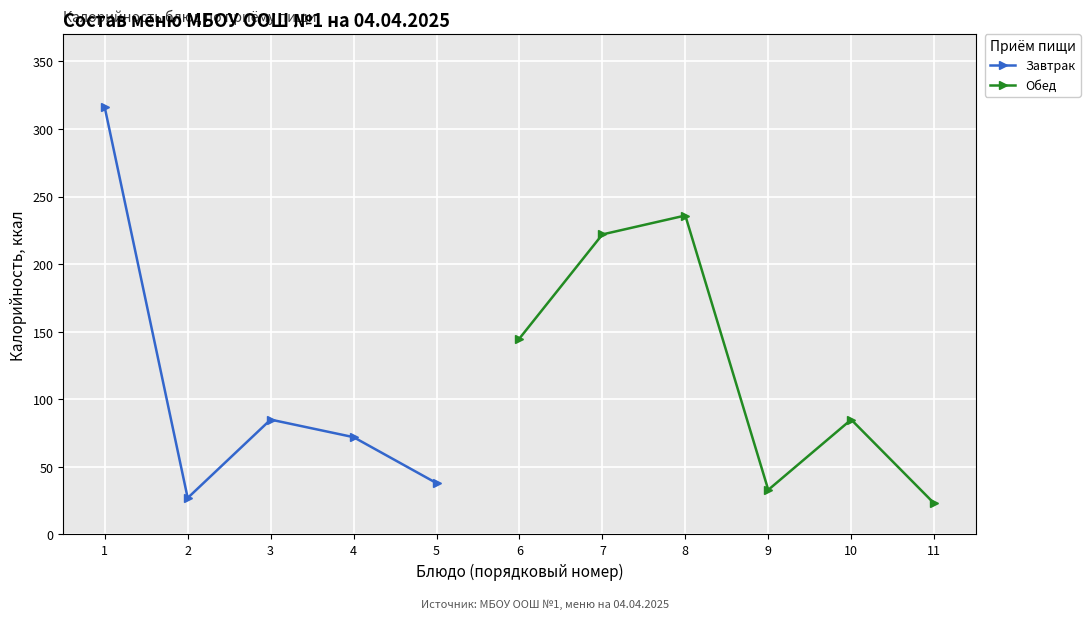

List the labels in order of Завтрак value, largest first.

1, 3, 4, 5, 2